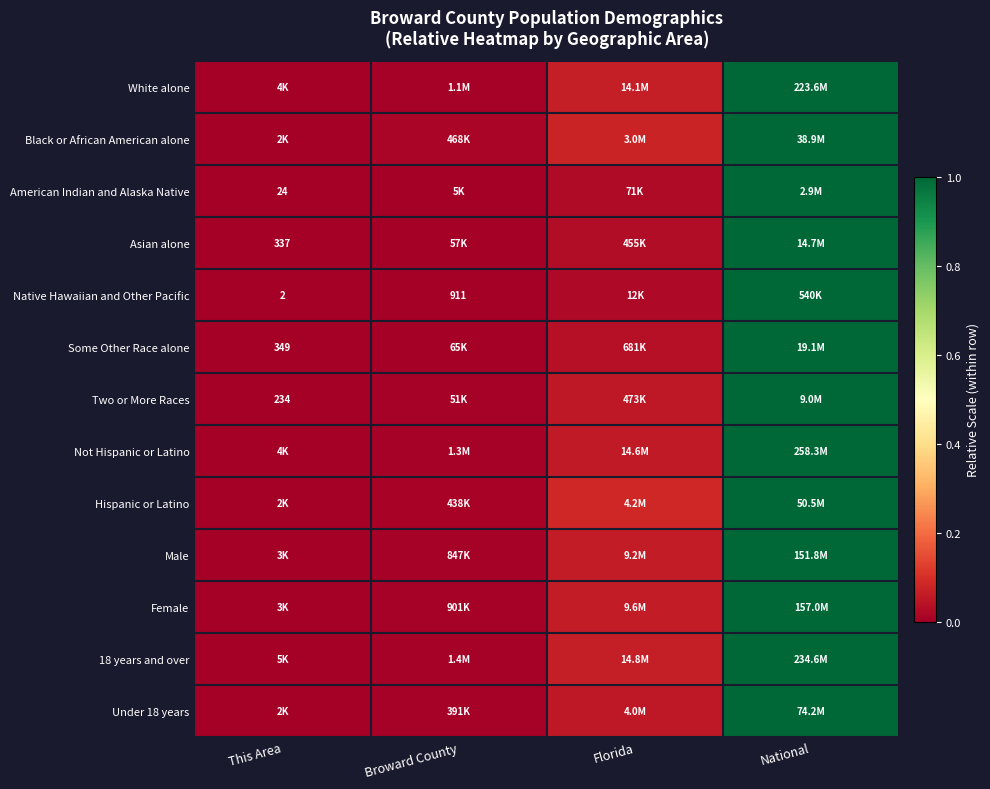

At which label does Not Hispanic or Latino reach its peak?

National